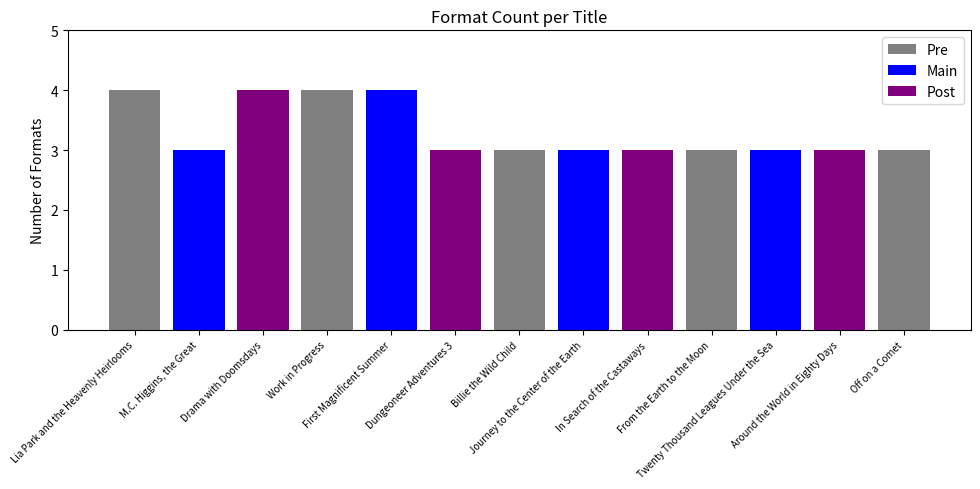

The chart shows a value of 3 at Billie the Wild Child. True or false?

True